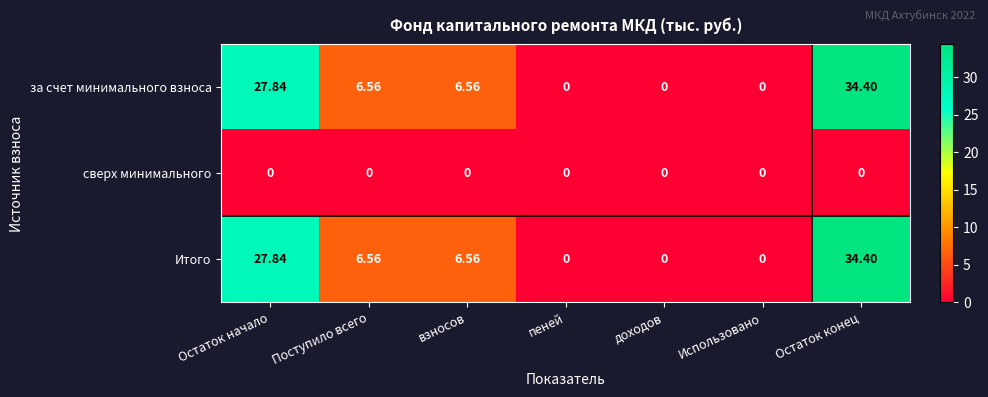

At which category is the sum across all series the highest?

Остаток конец